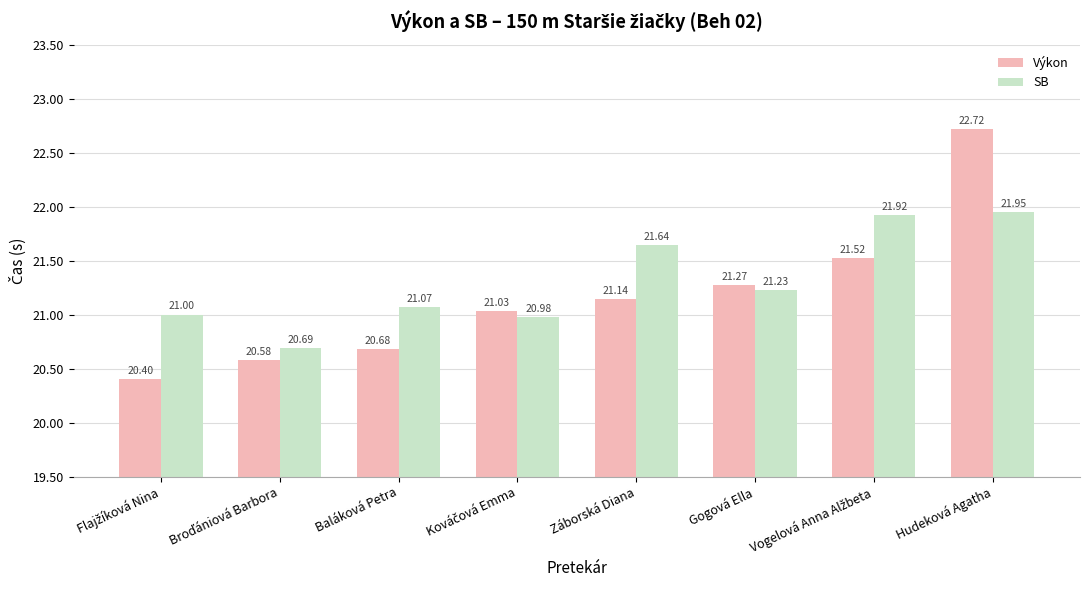

What is the total value across all series at Záborská Diana?

42.8